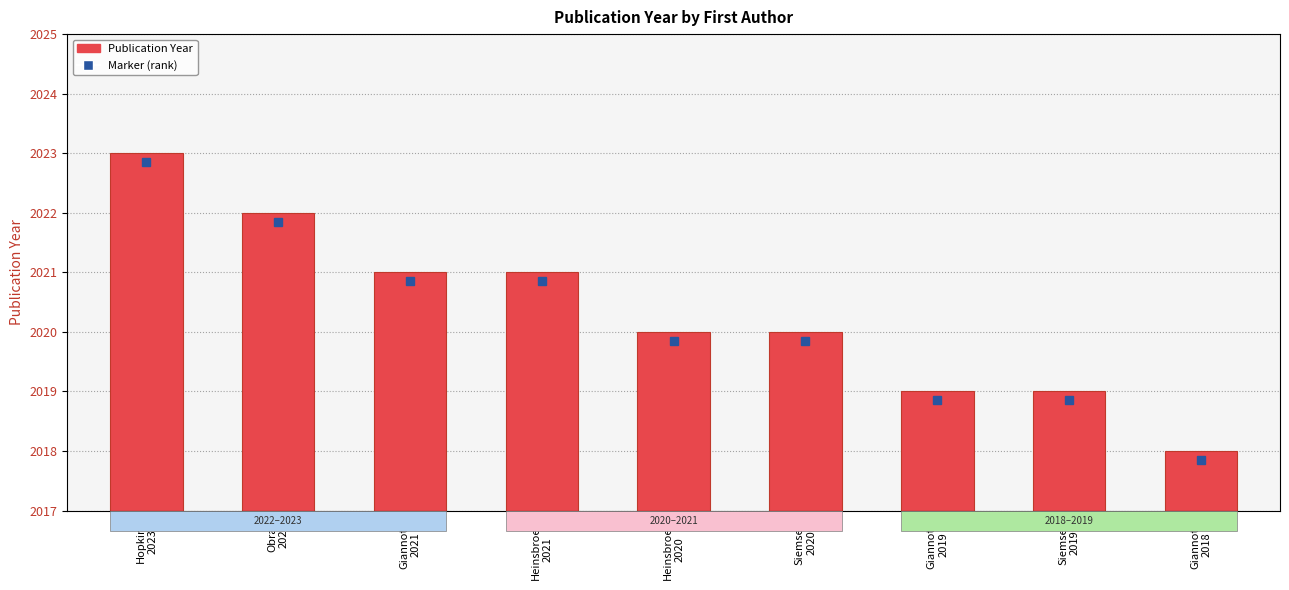

What is the difference between the values at Obray
2022 and Giannotti
2021?

1